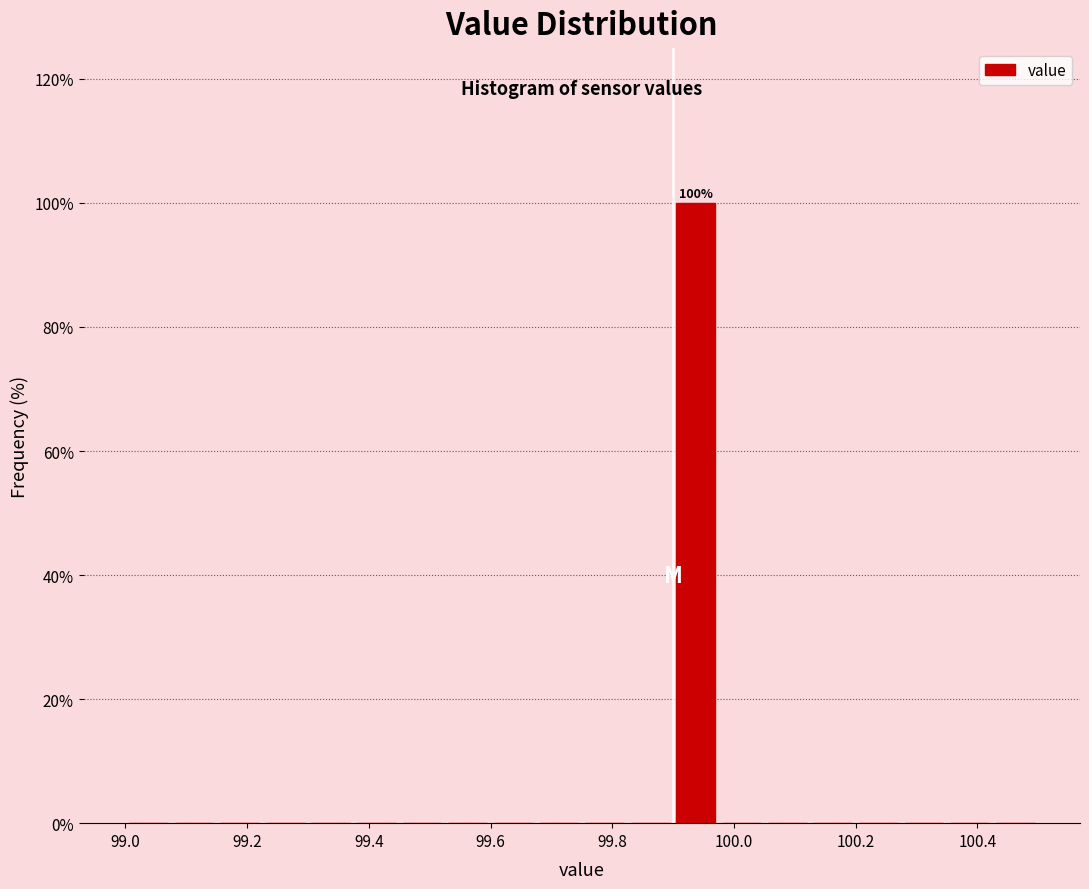

Around what value on the x-axis is the tallest bar? Give the approximate position of its centre, as read against the axis.

99.94